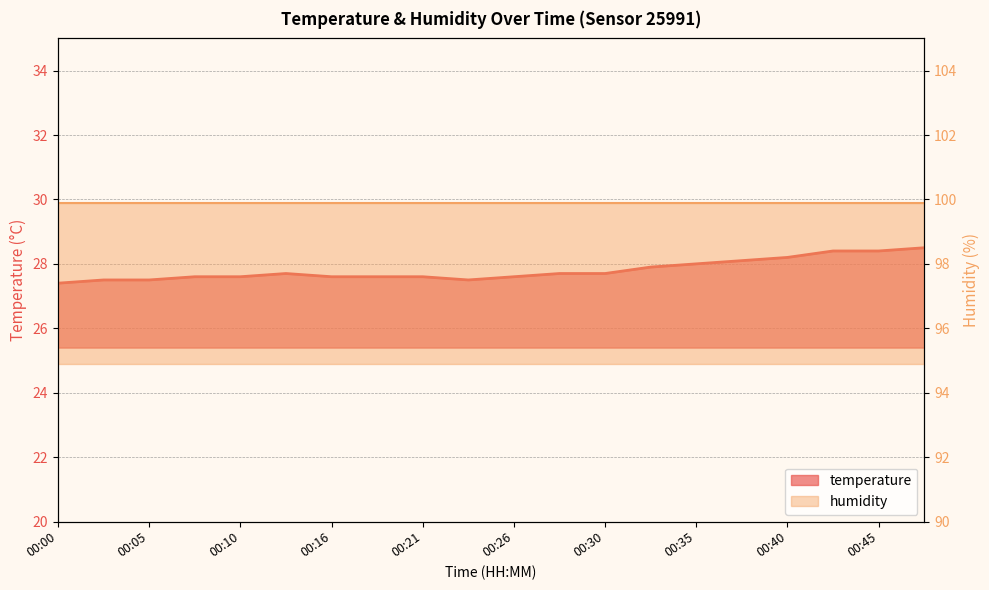

Approximately how many times larger is the value at 00:00 compared to 00:03?

1.0